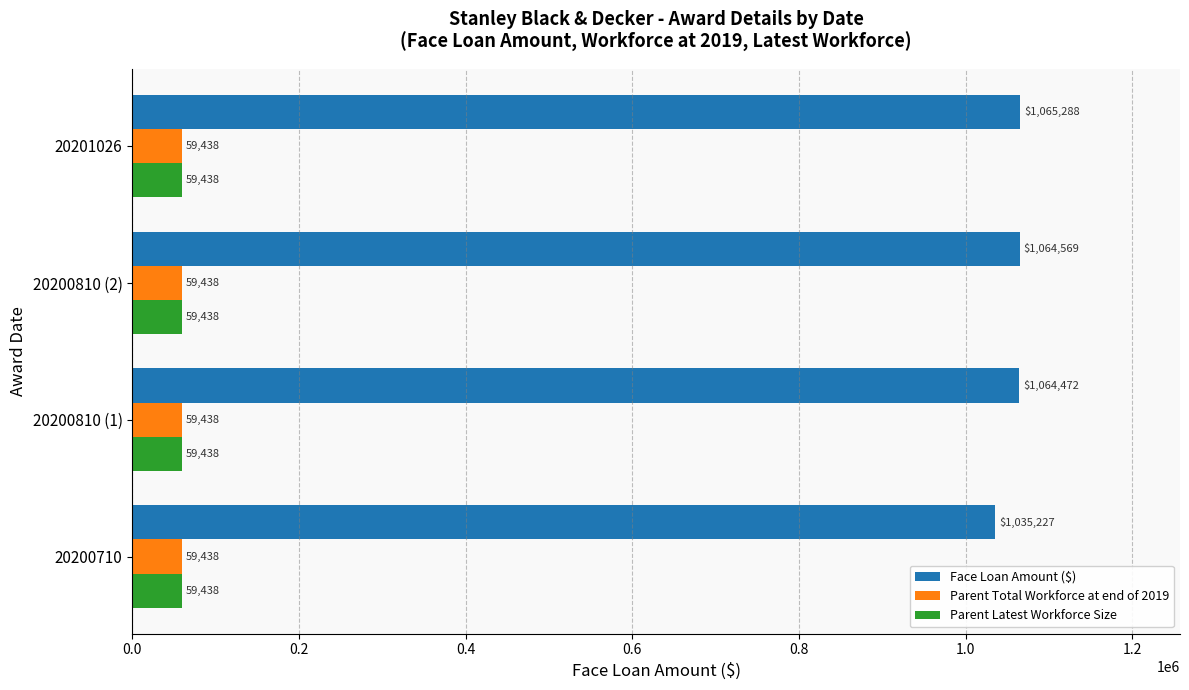

Which label corresponds to the largest value in the chart?

20201026